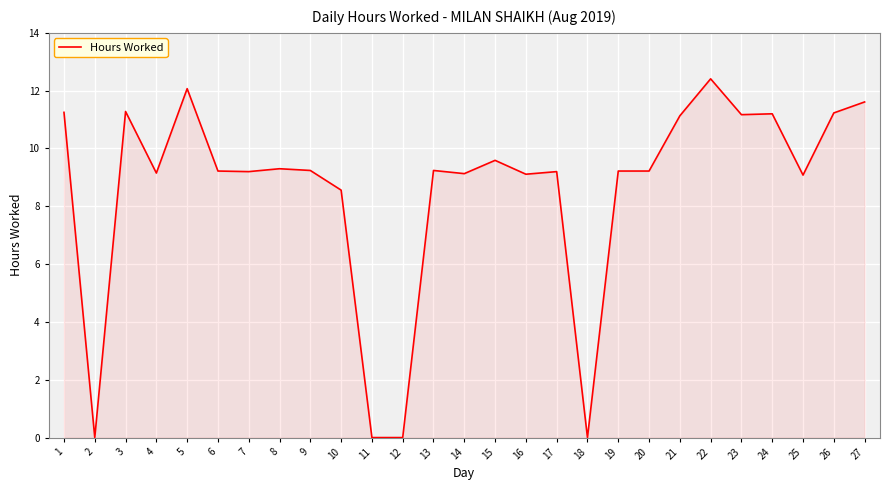

Does the chart have visible grid lines?

Yes